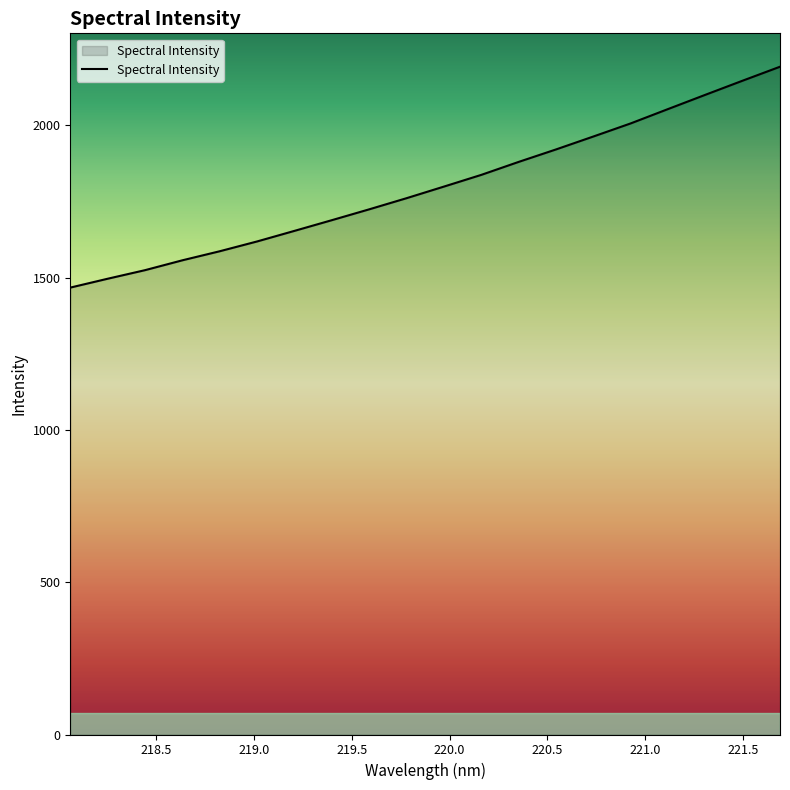

What is the maximum value shown in the chart?

2191.9